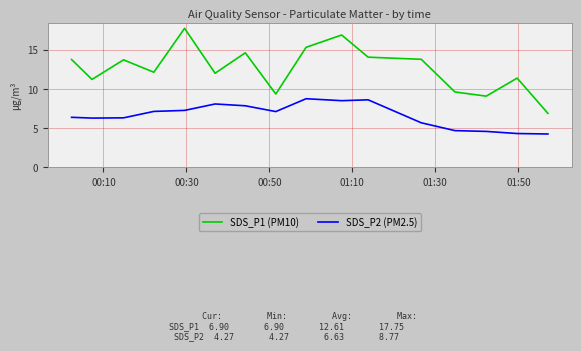

What is the minimum value shown in the chart?

4.3